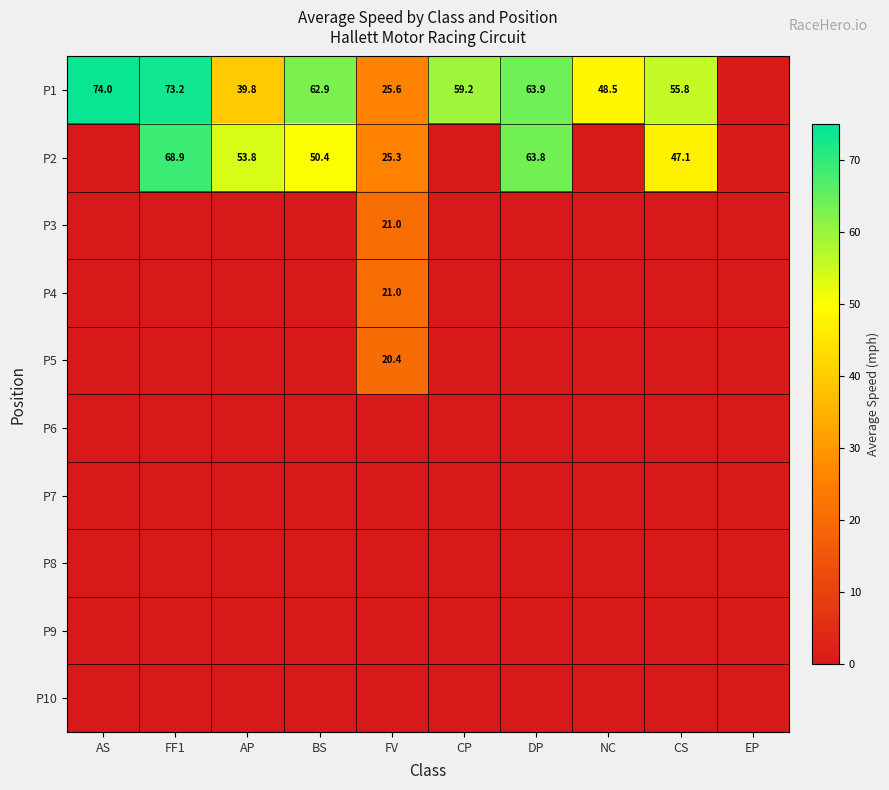

The value of P1 at BS is 99.7. True or false?

False